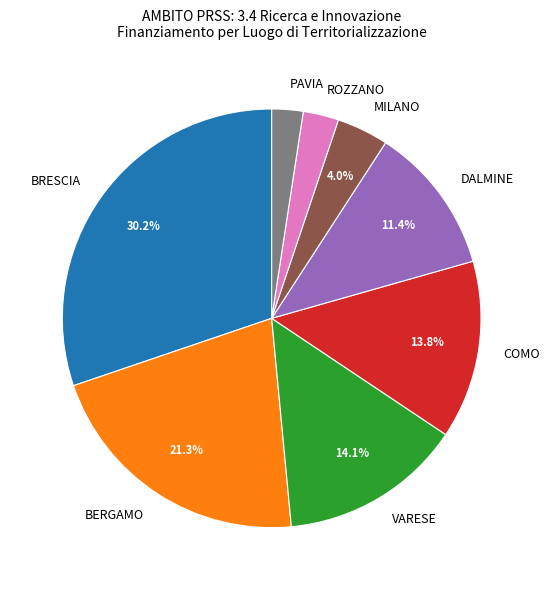

How many segments does this pie chart have?

8